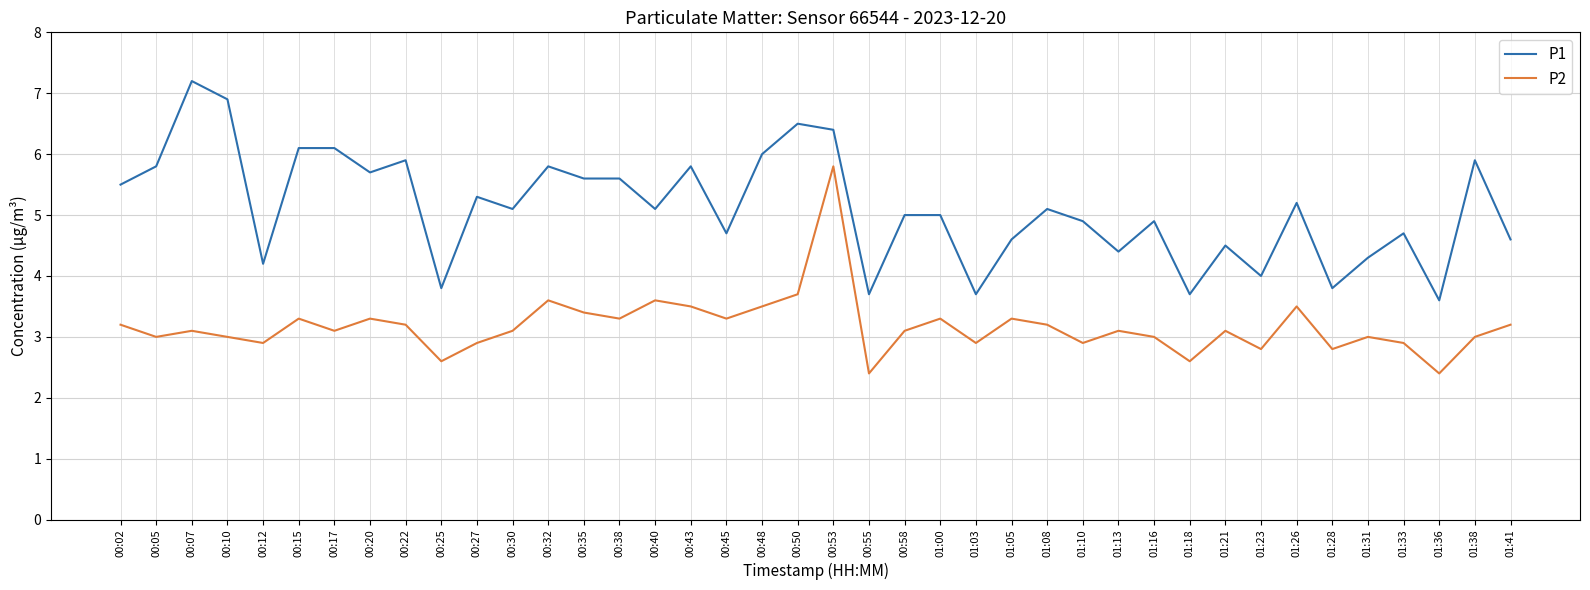

What is the difference between the P1 values at 00:55 and 01:21?

0.8